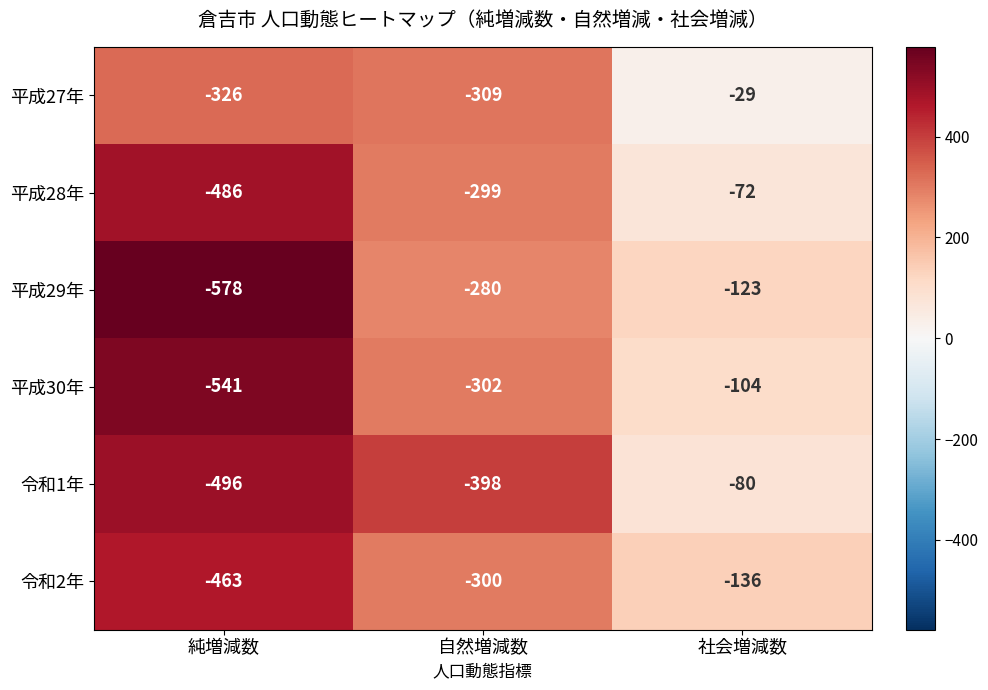

At which category is the sum across all series the highest?

社会増減数